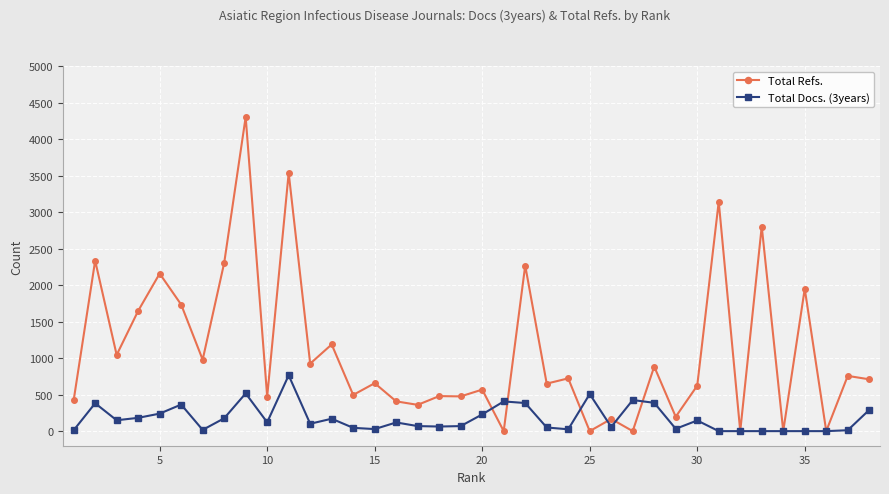

List the series in order of their overall mean, lowest first.

Total Docs. (3years), Total Refs.